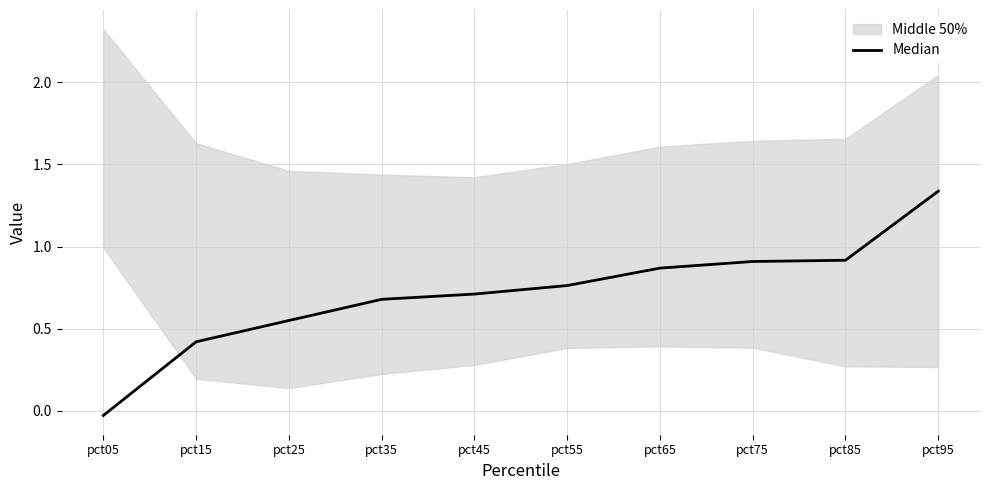

True or false: there are more than 2 points higher than both neighbors.

False